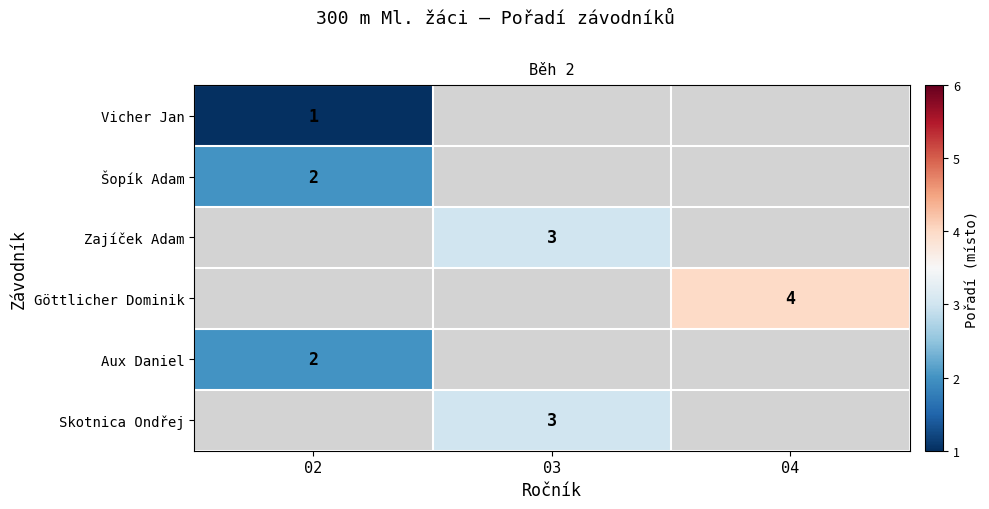

The value of Aux Daniel at 02 is 2. True or false?

True